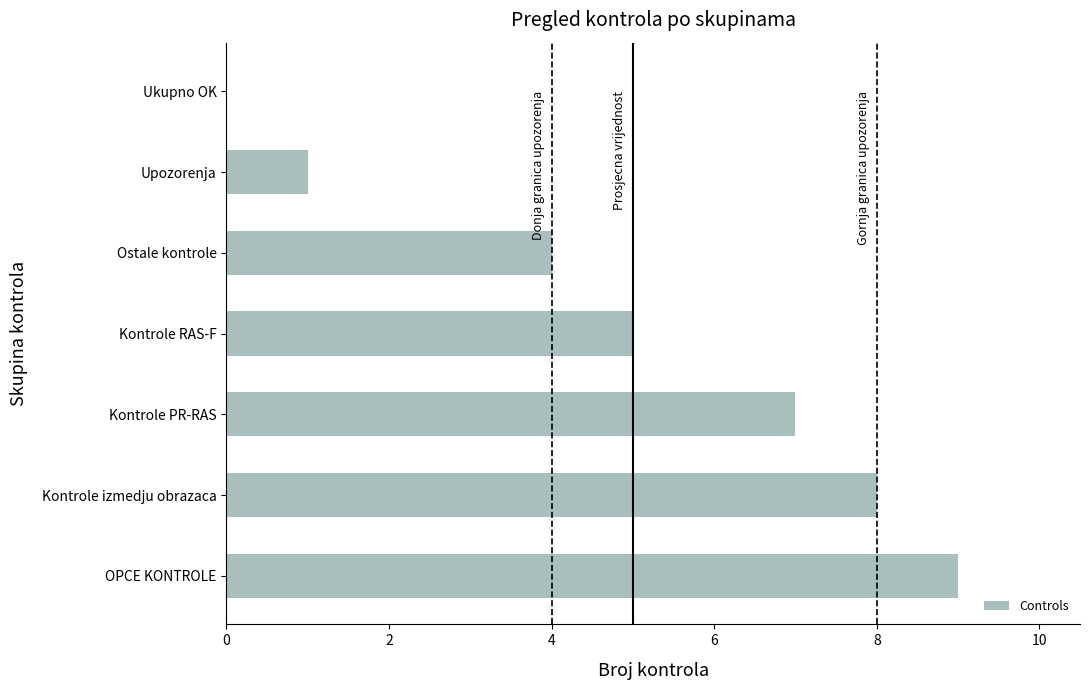

Which category has the highest value across all series?

OPCE KONTROLE